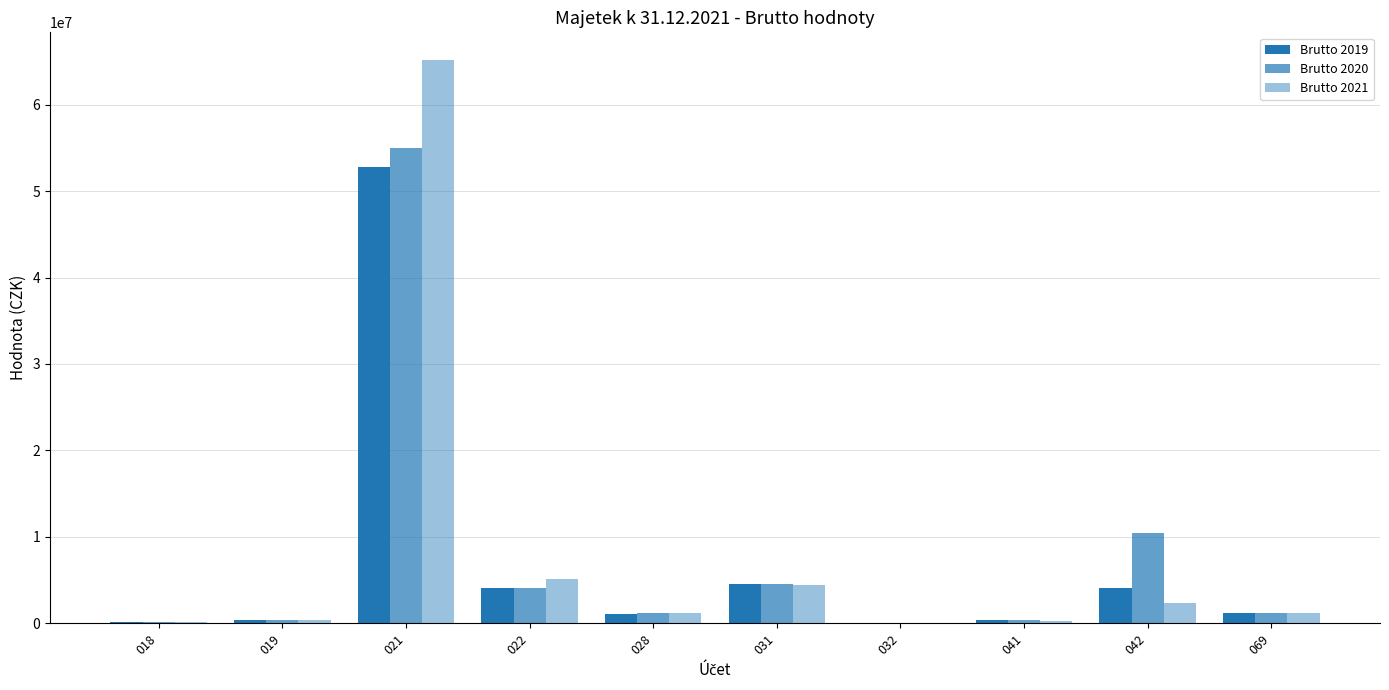

Rank the series by their average value, from highest to lowest.

Brutto 2021, Brutto 2020, Brutto 2019